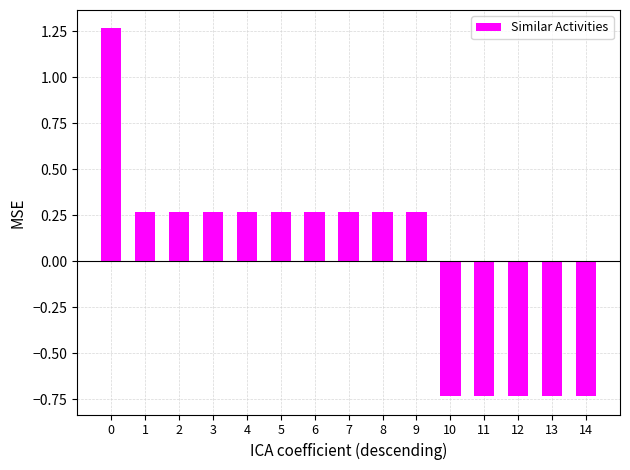

What is the change in value from 7 to 11?

-1.0